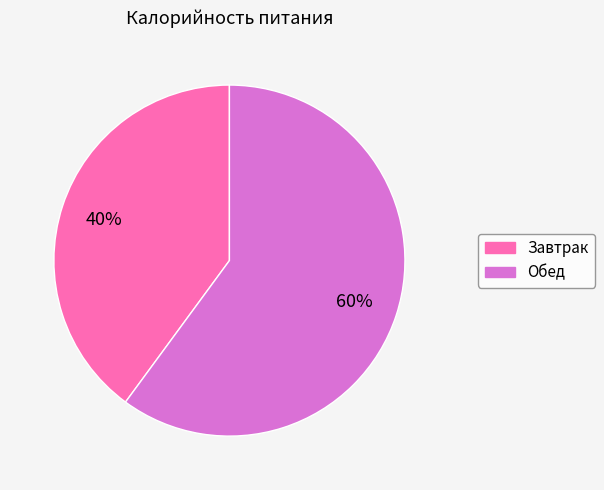

What is the ratio of the value at Обед to the value at Завтрак?

1.5